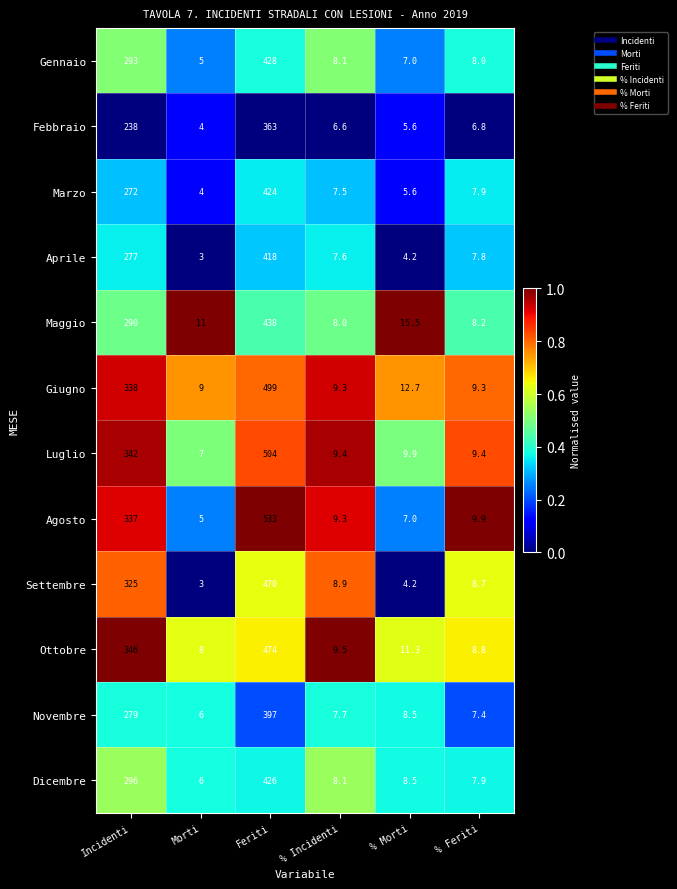

The value of Agosto at Morti is 5.0. True or false?

True